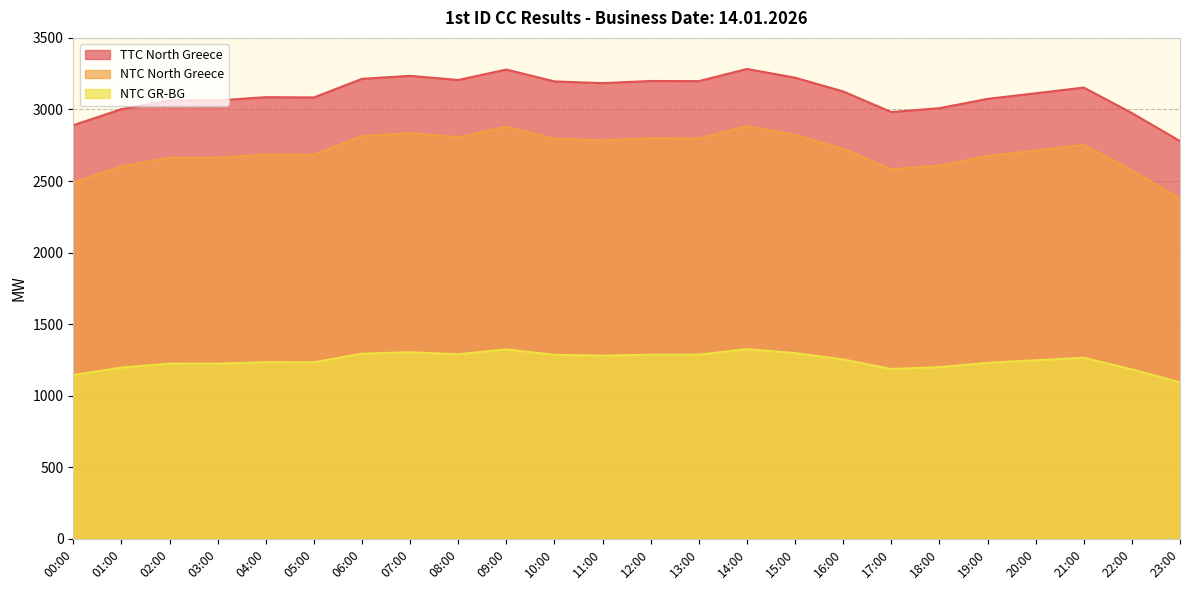

The value of NTC GR-BG at 10:00 is 1286. True or false?

True